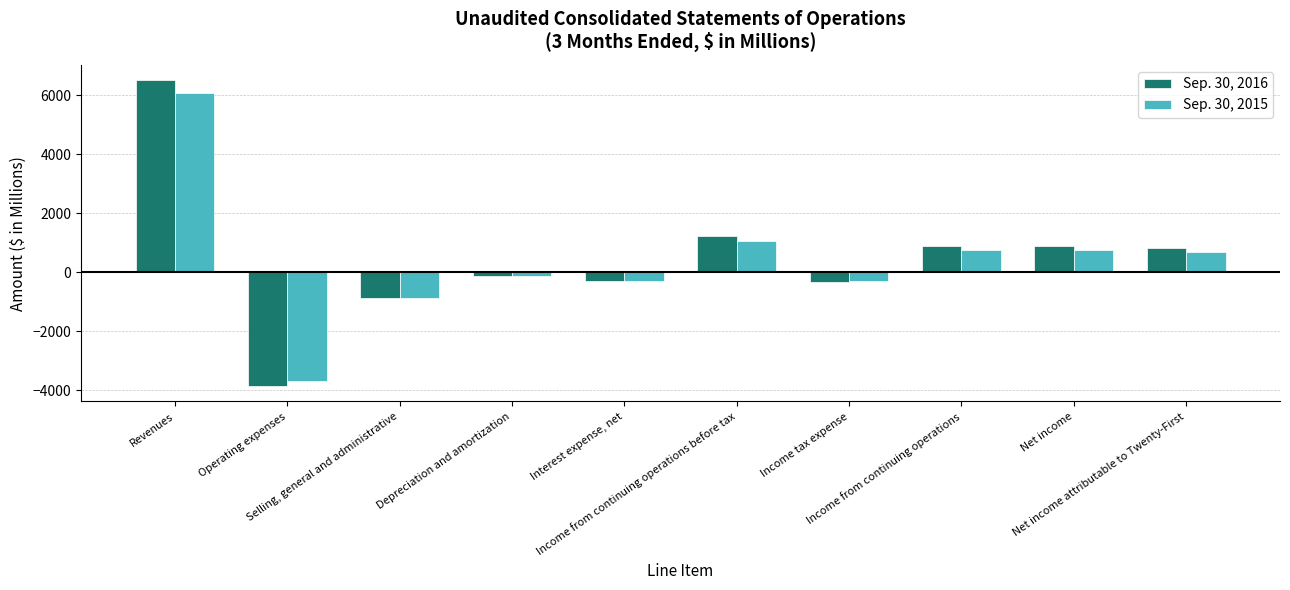

What are all the series names shown in the legend?

Sep. 30, 2016, Sep. 30, 2015